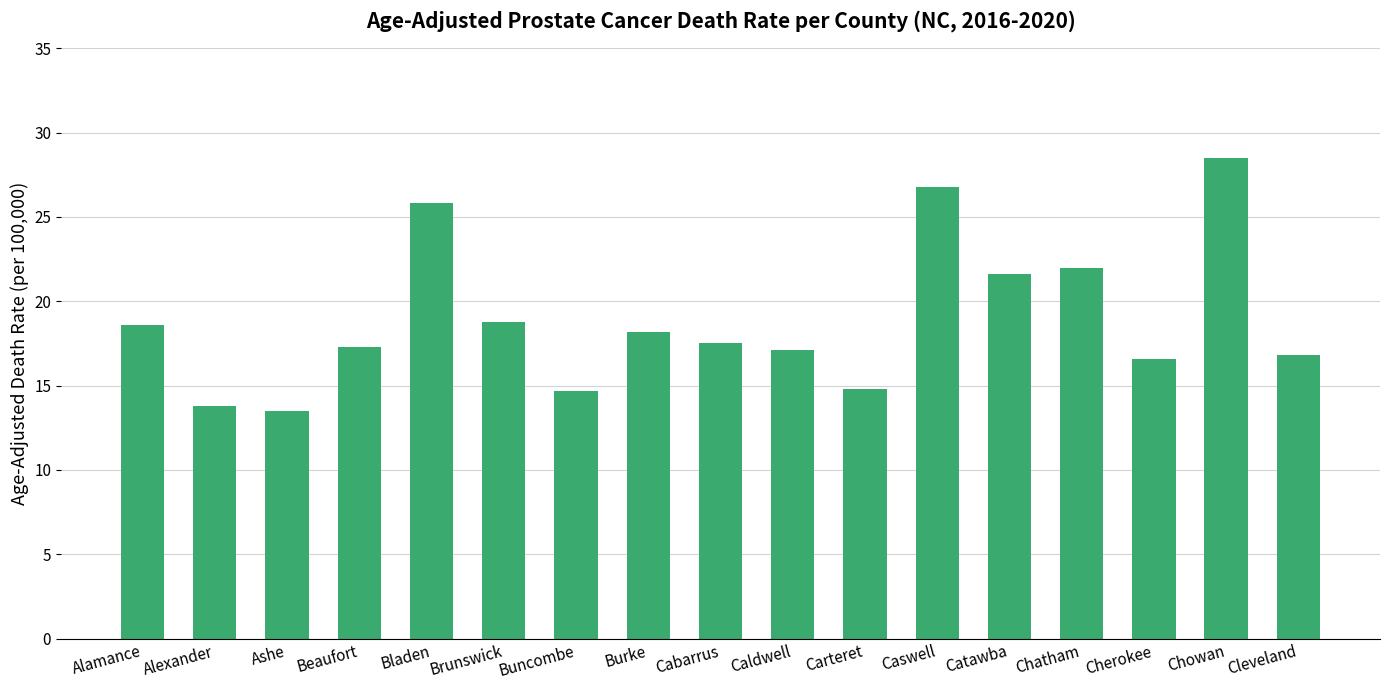

Read the value at Cabarrus.

17.5